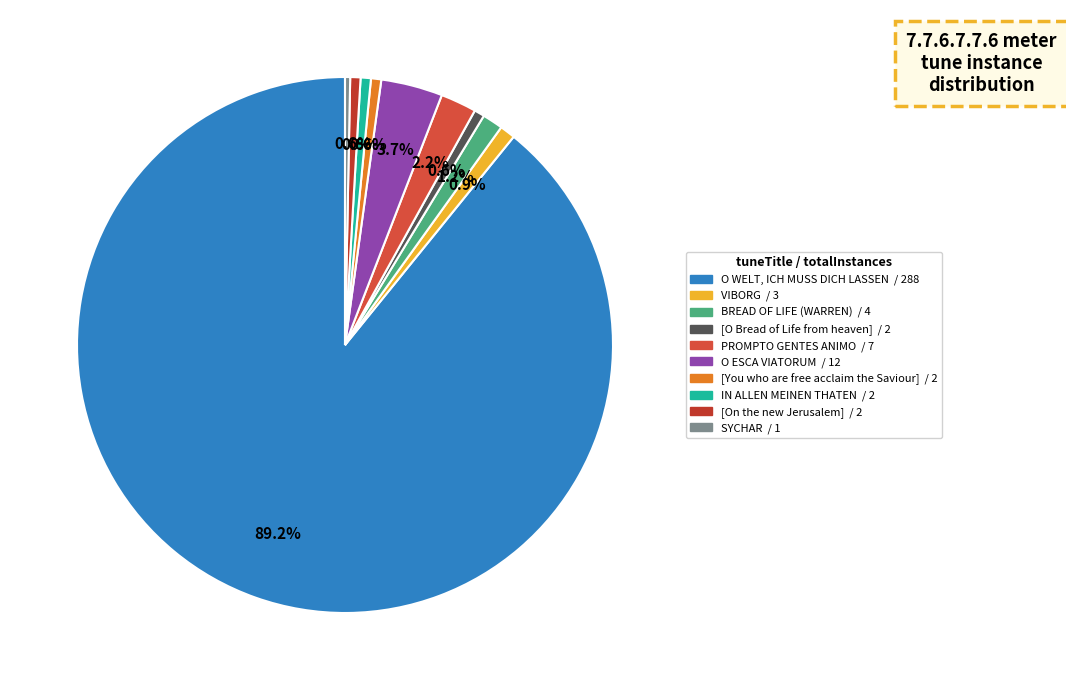

What is the smallest slice in the pie chart?

SYCHAR